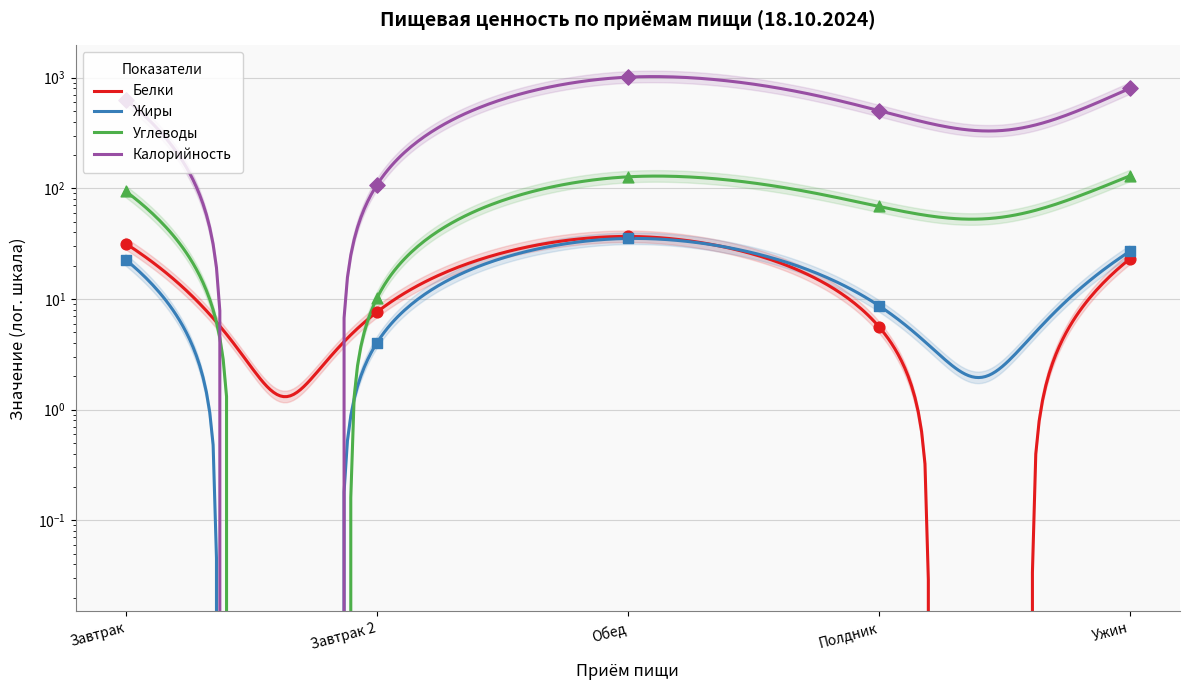

What are all the series names shown in the legend?

Белки, Жиры, Углеводы, Калорийность